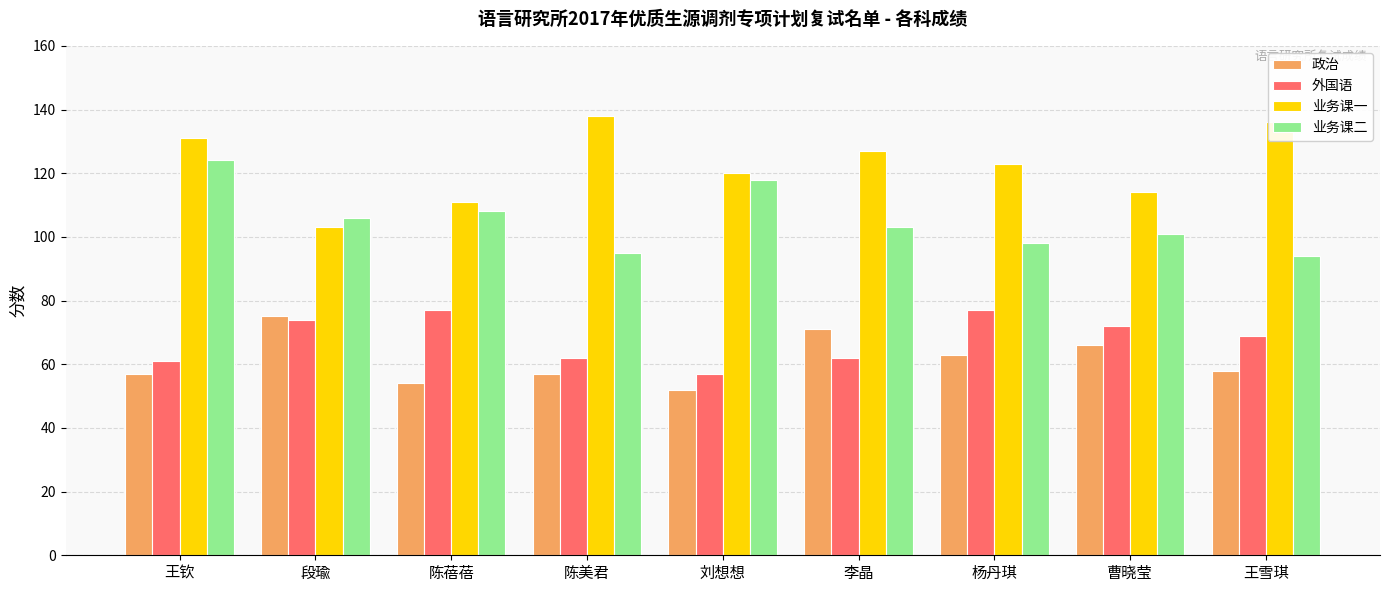

How many bars are there in total?

36